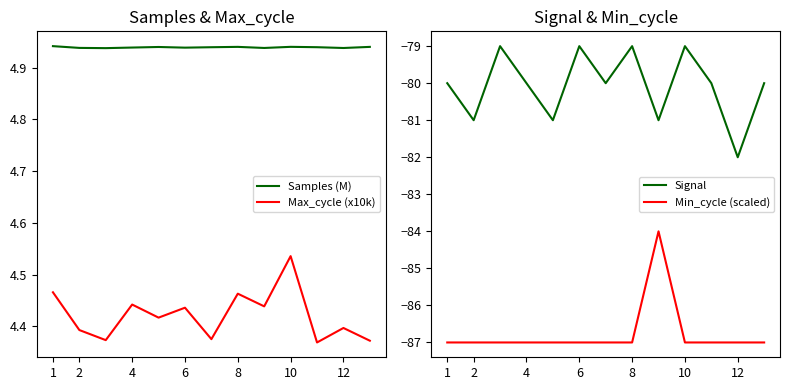

How many distinct data groups are displayed?

4